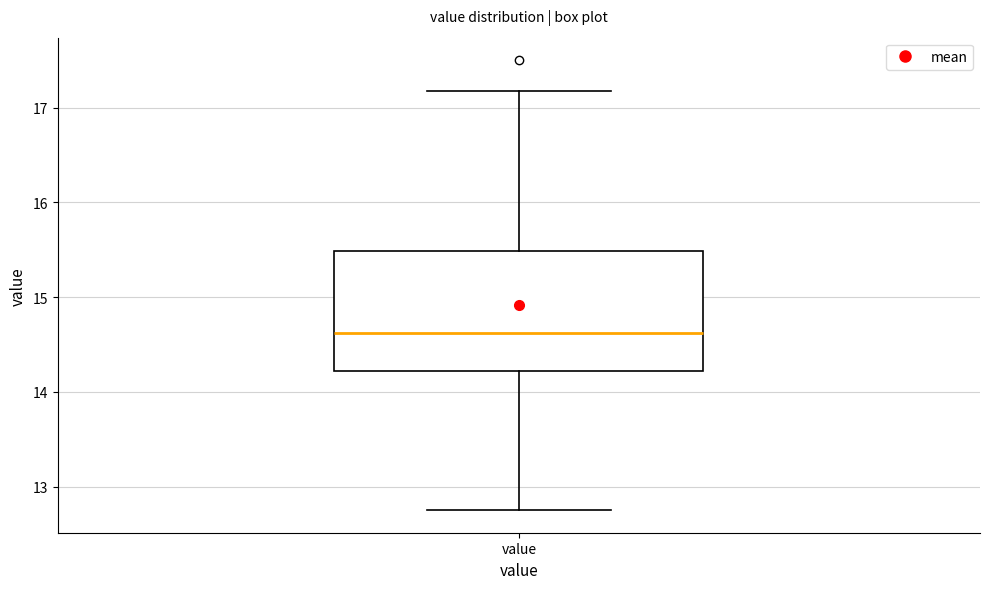

Transcribe this box plot: give where the median line is, the range the box spans, and where the two whiskers end, as read against the y-axis. The values are not printed on the chart, so give them approximately, as read against the axis.

median 14.6, box 14.2 to 15.5, whiskers 12.8 to 17.2